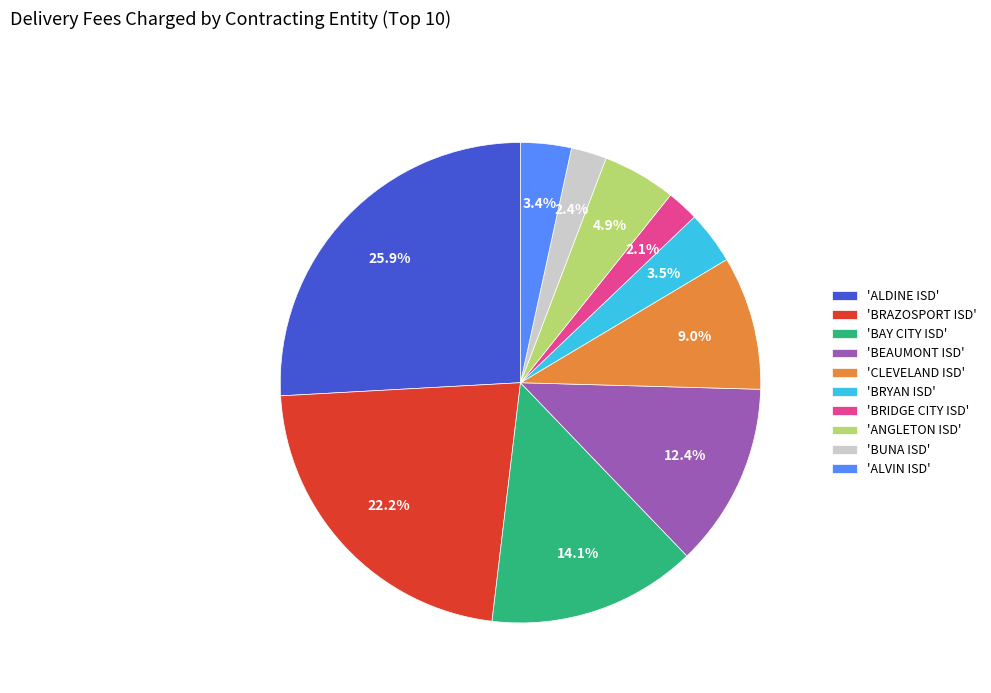

How many slices are in this pie chart?

10